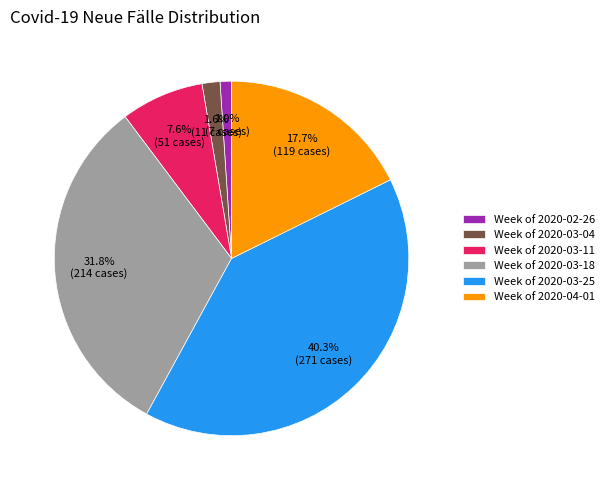

Which category has the biggest portion of the pie?

Week of 2020-03-25